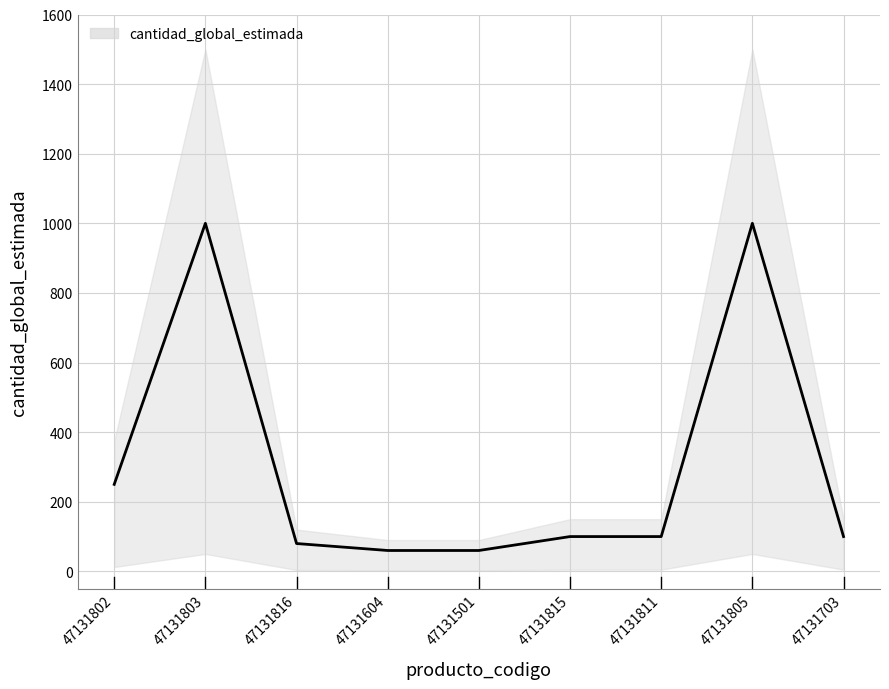

How many categories are shown in the chart?

9